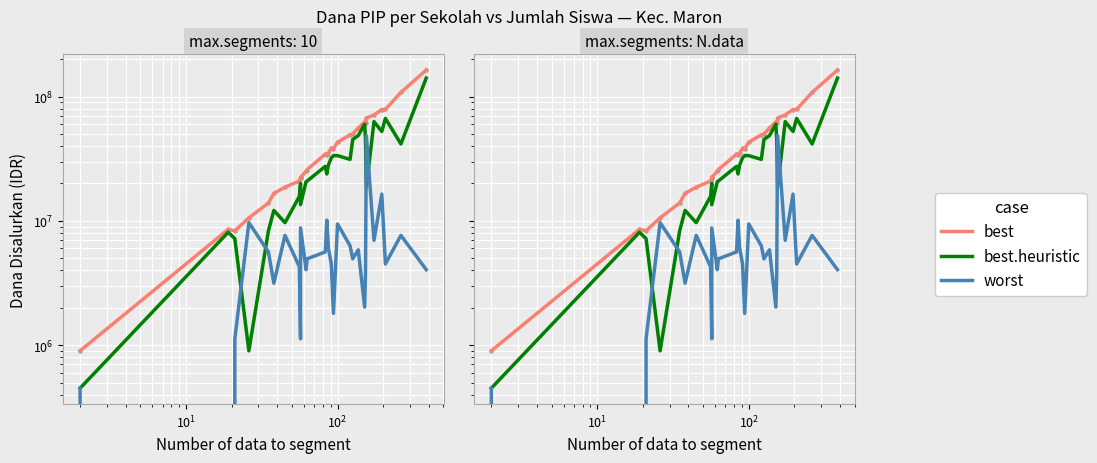

Which series contains the lowest Y value?

worst